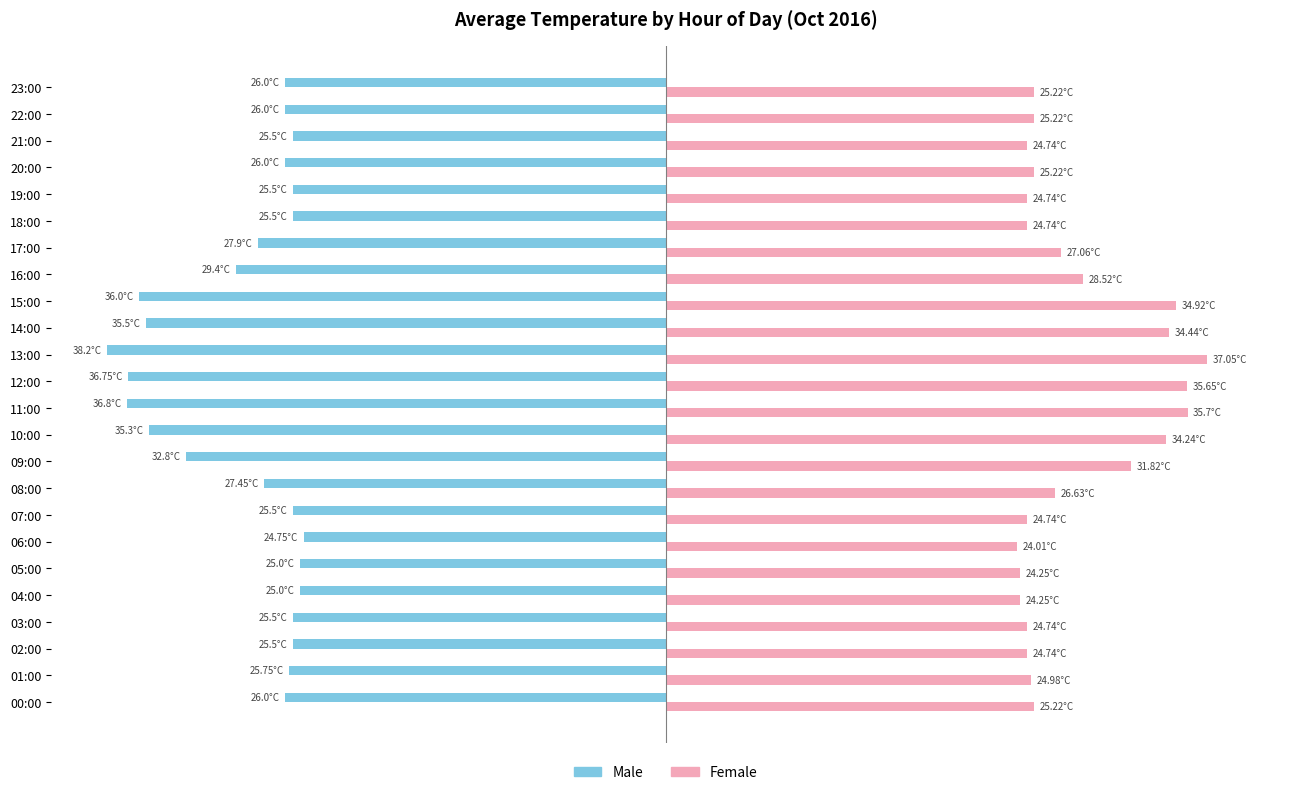

What are all the series names shown in the legend?

Male, Female